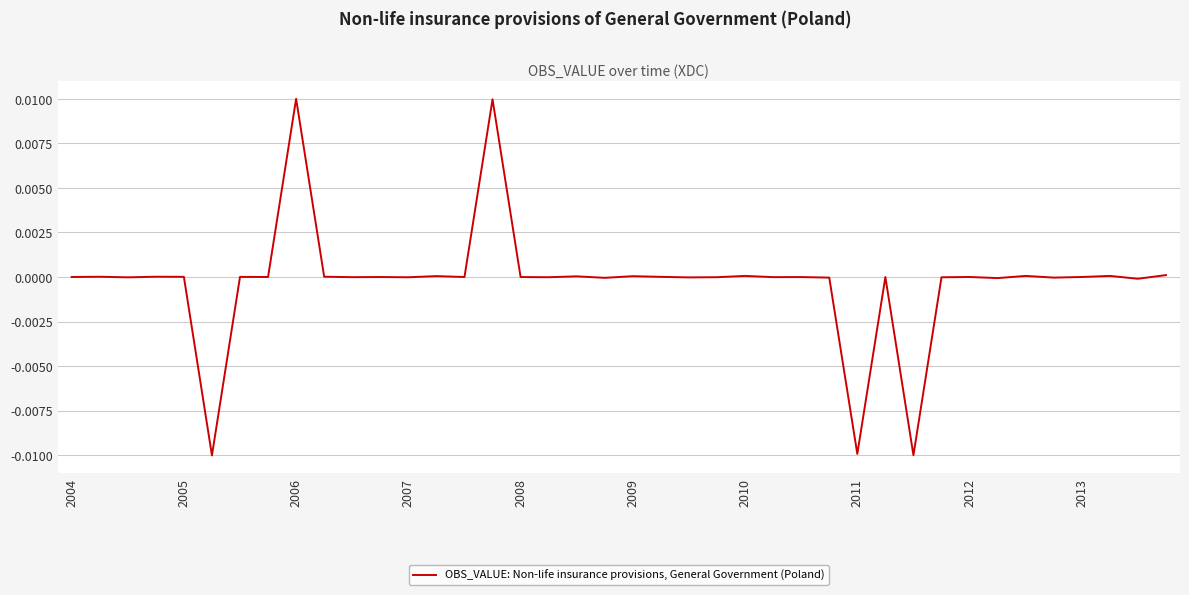

Does the chart display data point markers on the line(s)?

No